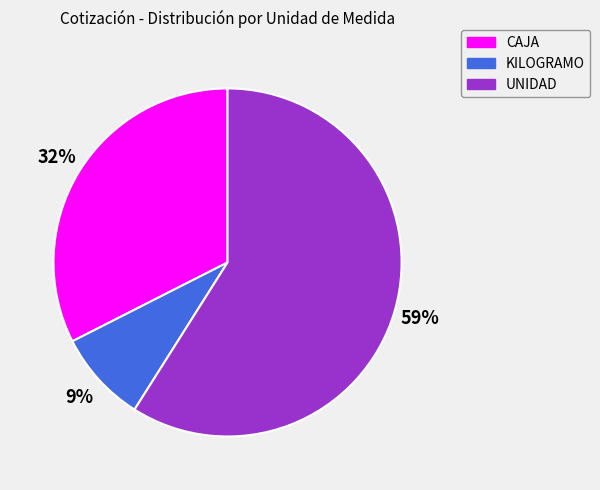

Does any single category account for the majority?

Yes